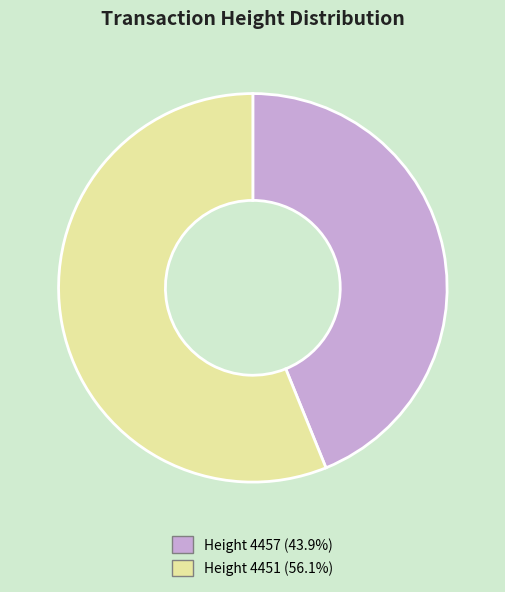

What is the ratio of the value at Height 4457 (43.9%) to the value at Height 4451 (56.1%)?

0.8